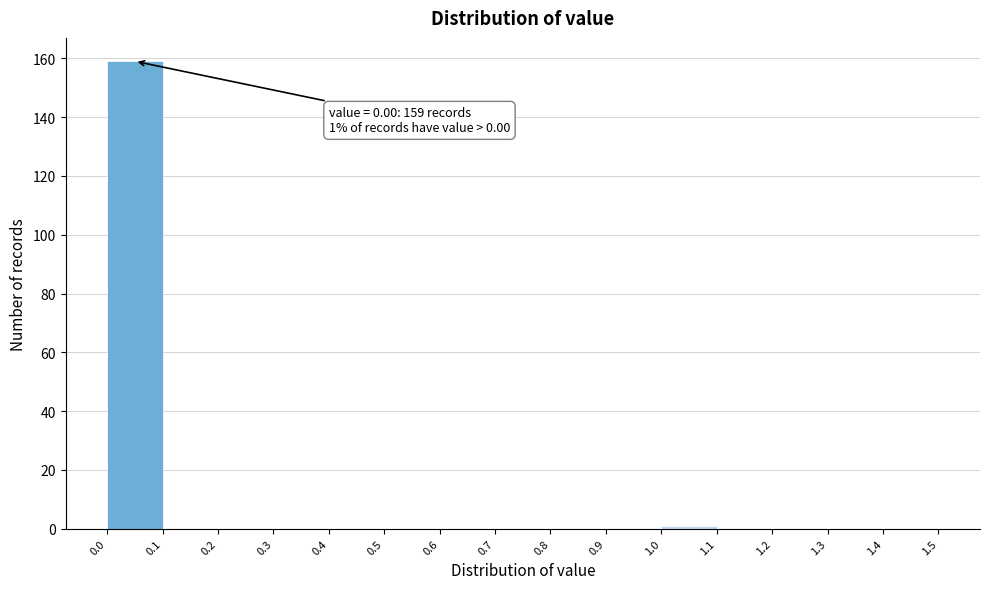

Which range on the x-axis has the tallest bar?

0.0 to 0.1